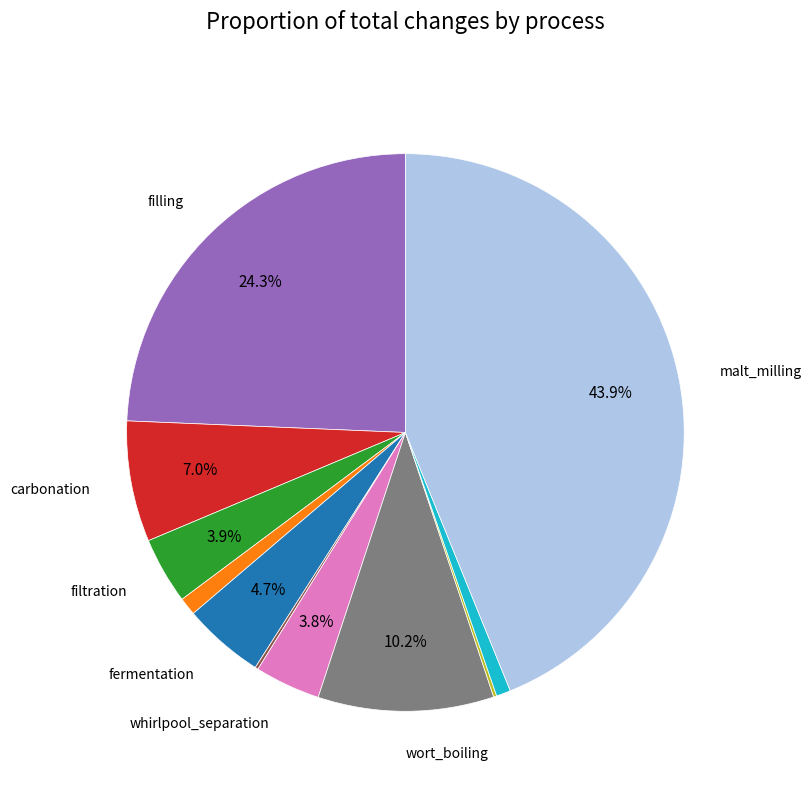

Does any single category account for the majority?

No